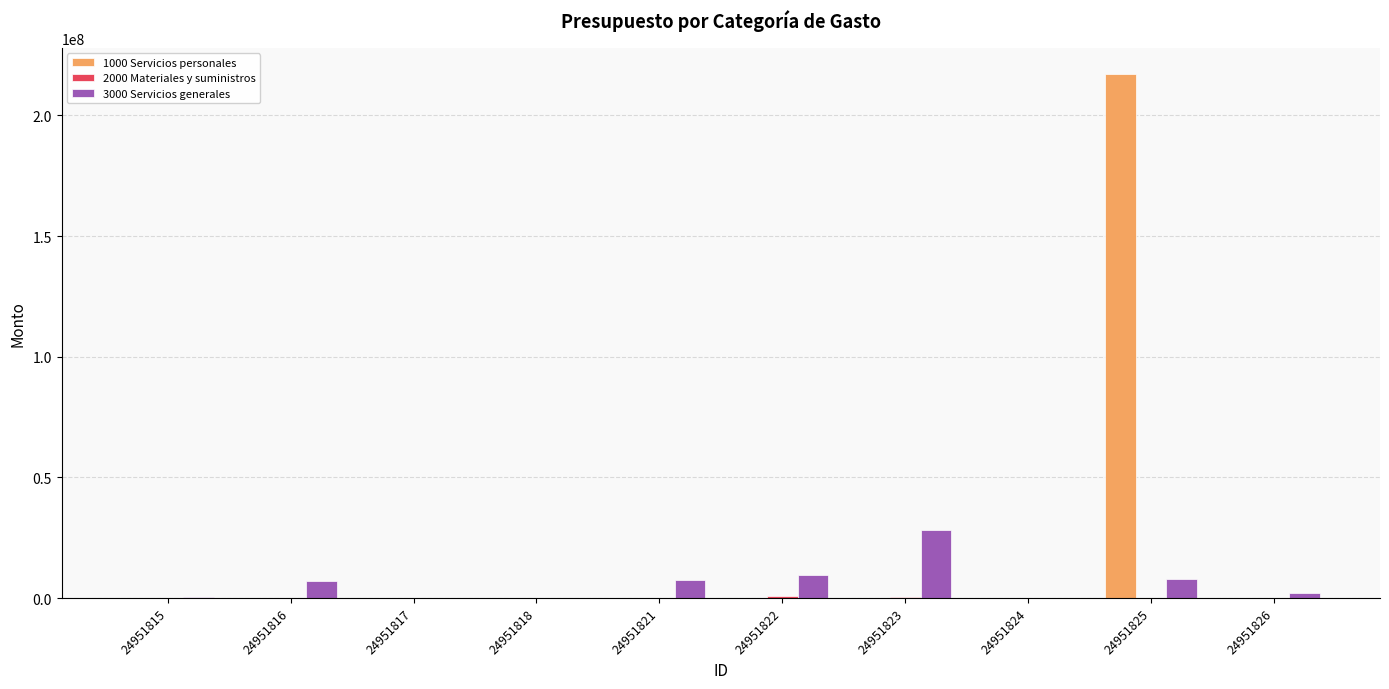

Which category has the highest value across all series?

24951825